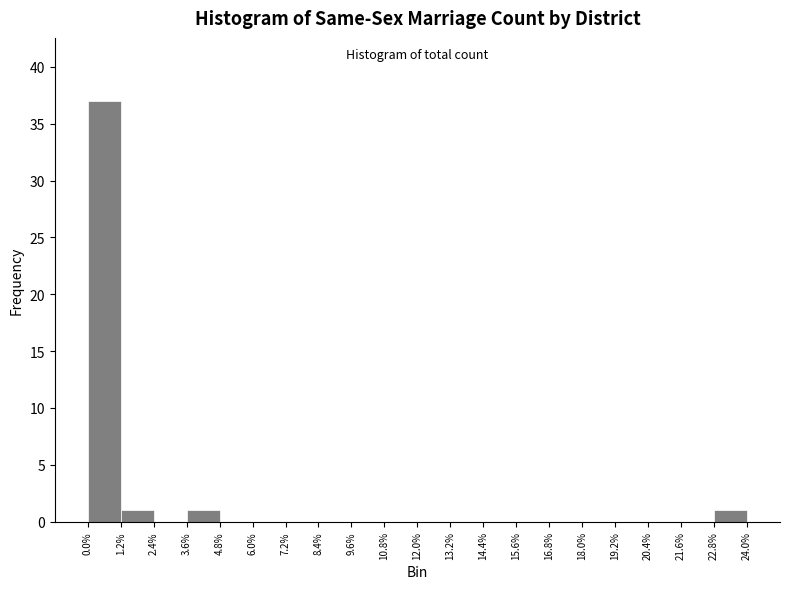

Over which range of the x-axis is the bar tallest?

0.0% to 1.2%